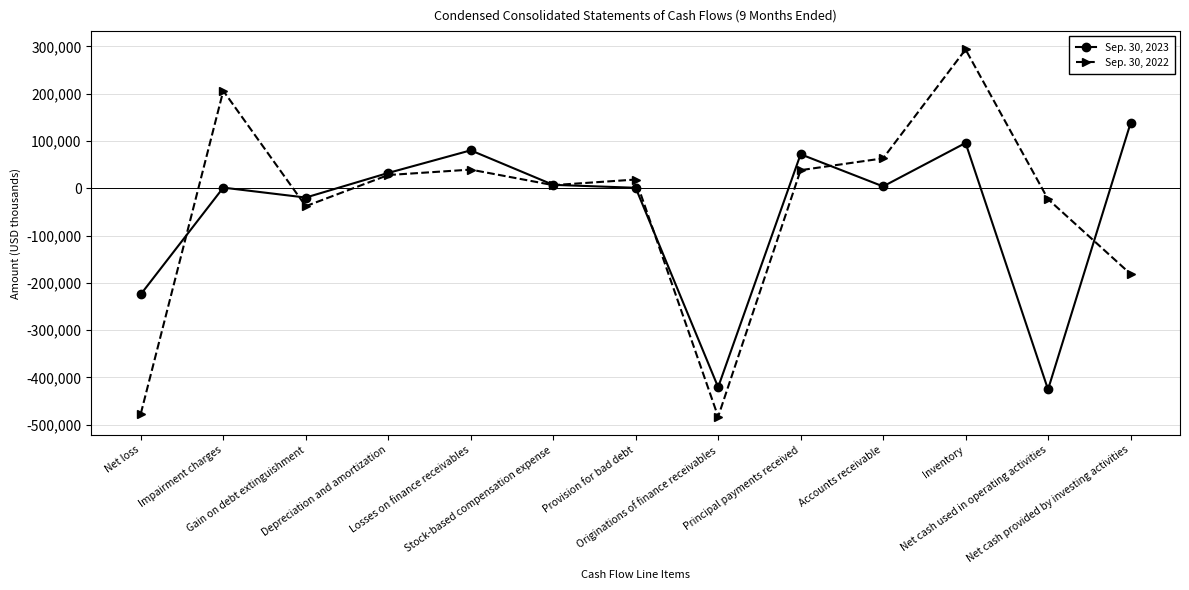

What is the spread (max minus min) of values at Originations of finance receivables?

62374